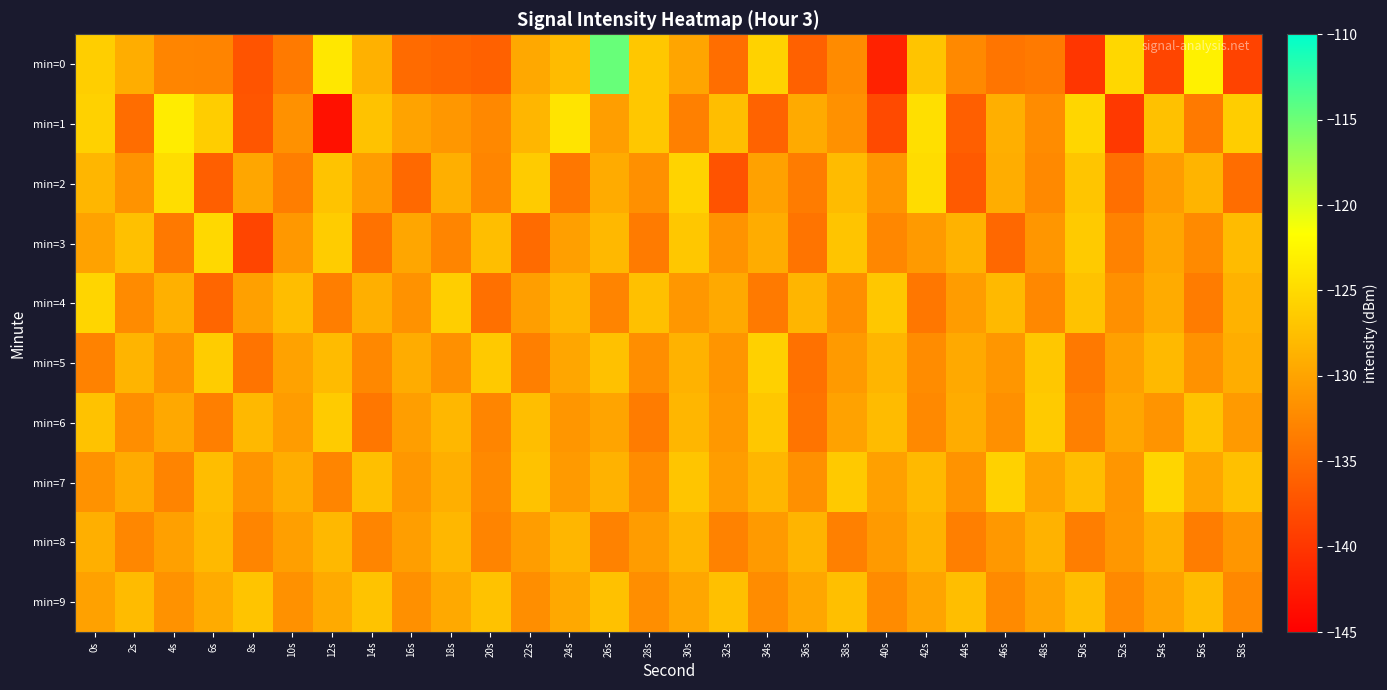

How many categories are shown in the chart?

30